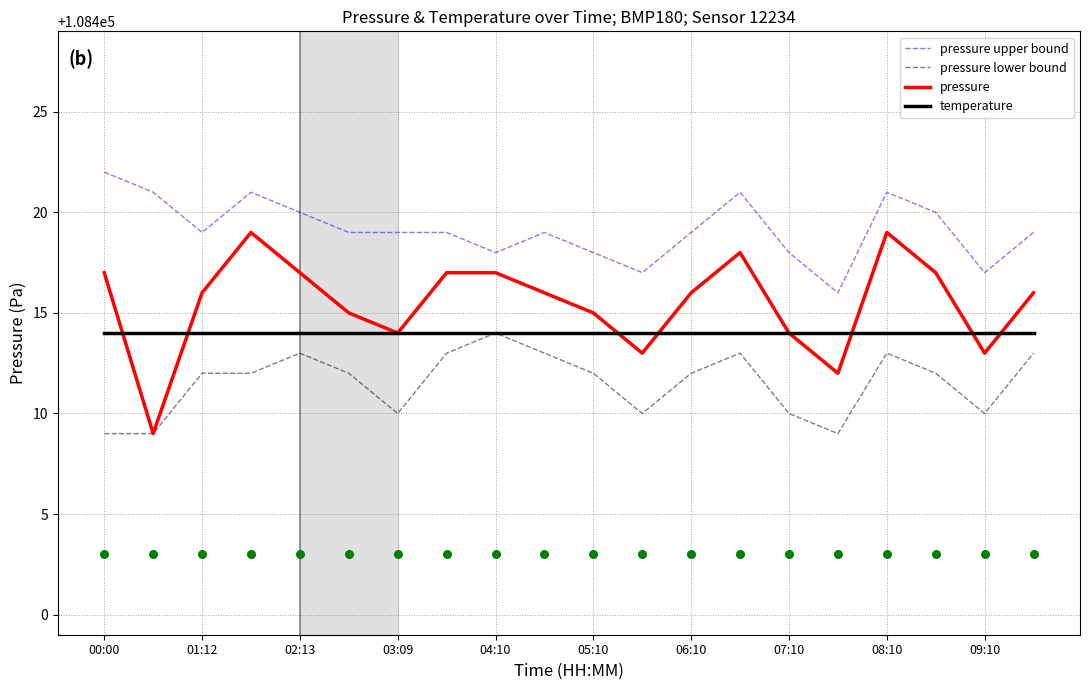

Is the value of pressure lower bound at 07:10 greater than the value of temperature at 07:10?

No